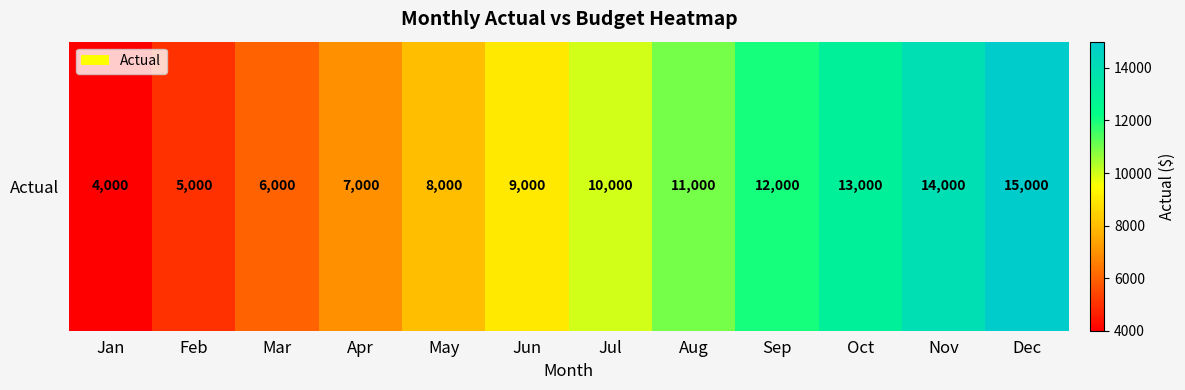

Which label corresponds to the smallest value in the chart?

Jan